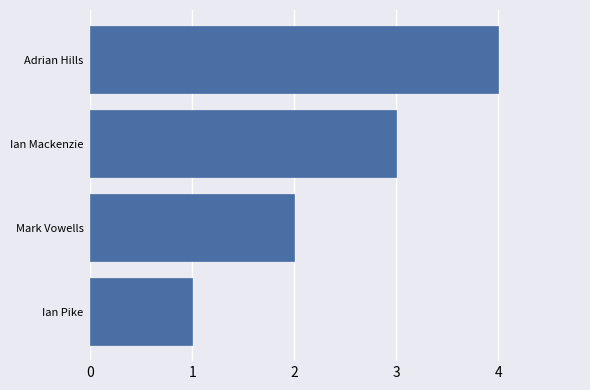

What is the minimum value shown in the chart?

1